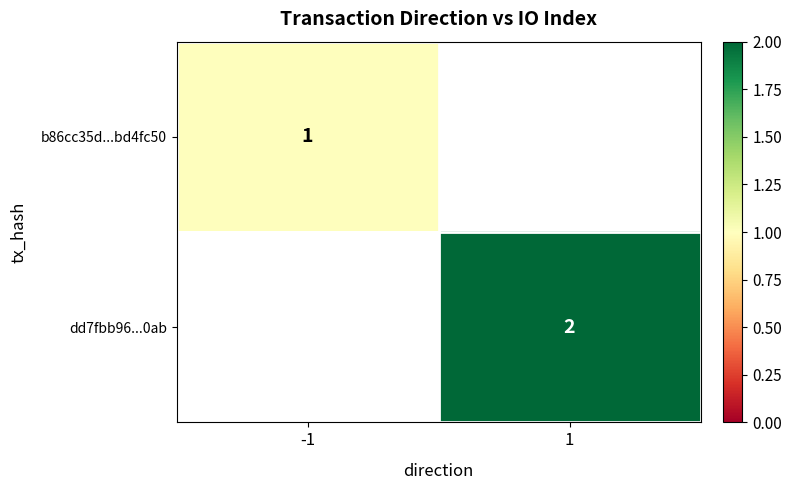

The b86cc35d...bd4fc50 series shows 1 at -1. True or false?

True